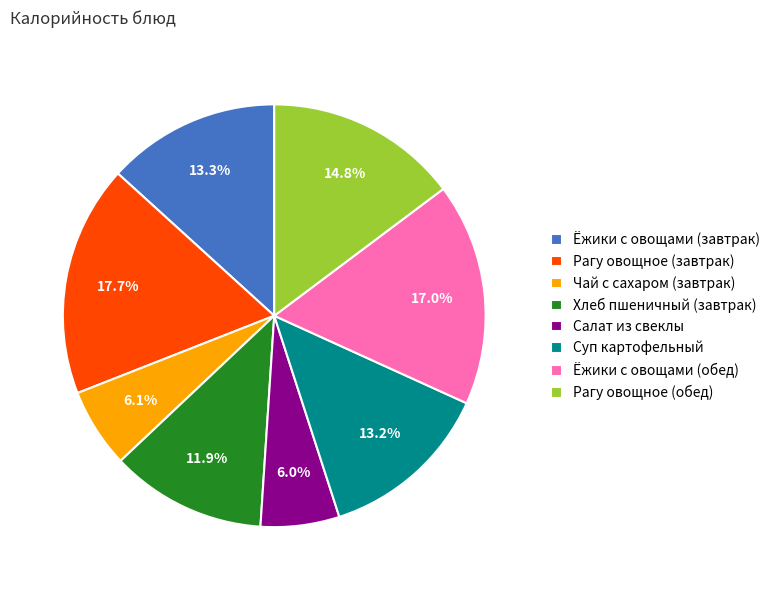

Count the number of slices in the pie.

8